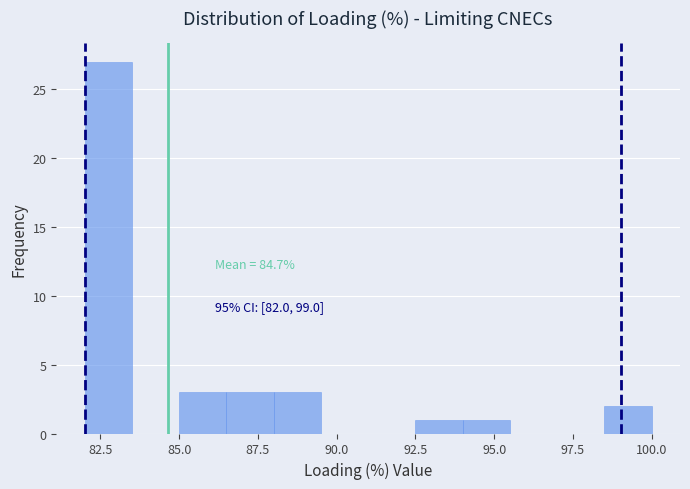

Around what value on the x-axis is the tallest bar? Give the approximate position of its centre, as read against the axis.

83.0